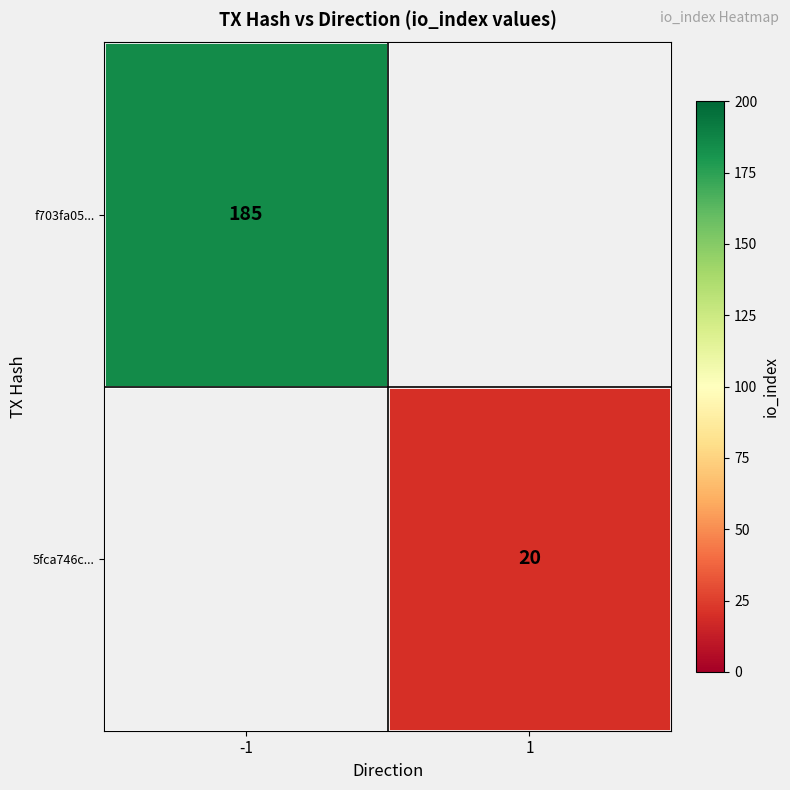

Which category has the highest value in the f703fa05... series?

-1